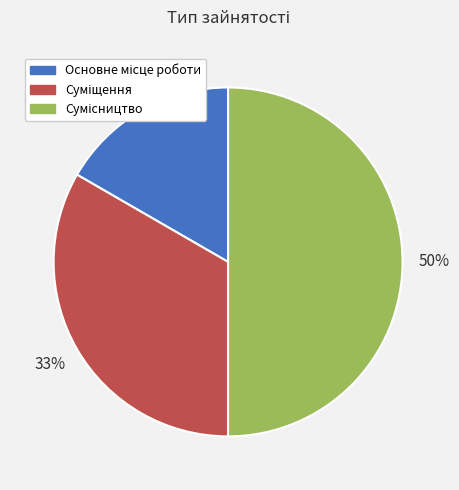

To the nearest percent, what is the difference between the largest and smallest slice percentages?

33%